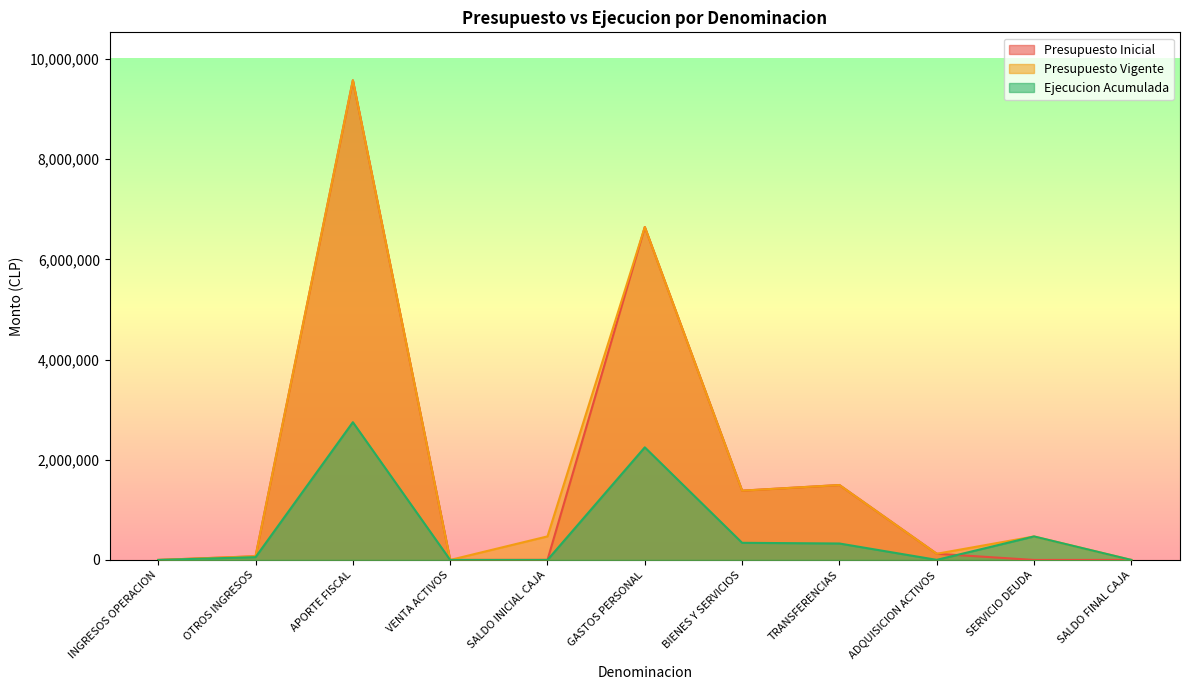

Reading right to left, list all the values displayed in this chart.

Presupuesto Inicial: SALDO FINAL CAJA=500	SERVICIO DEUDA=0	ADQUISICION ACTIVOS=123479	TRANSFERENCIAS=1495317	BIENES Y SERVICIOS=1382817	GASTOS PERSONAL=6644869	SALDO INICIAL CAJA=1000	VENTA ACTIVOS=0	APORTE FISCAL=9572471	OTROS INGRESOS=73511	INGRESOS OPERACION=0
Presupuesto Vigente: SALDO FINAL CAJA=500	SERVICIO DEUDA=469078	ADQUISICION ACTIVOS=123479	TRANSFERENCIAS=1495317	BIENES Y SERVICIOS=1382817	GASTOS PERSONAL=6644869	SALDO INICIAL CAJA=470078	VENTA ACTIVOS=0	APORTE FISCAL=9572471	OTROS INGRESOS=73511	INGRESOS OPERACION=0
Ejecucion Acumulada: SALDO FINAL CAJA=0	SERVICIO DEUDA=469078	ADQUISICION ACTIVOS=1627	TRANSFERENCIAS=328197	BIENES Y SERVICIOS=342082	GASTOS PERSONAL=2247453	SALDO INICIAL CAJA=0	VENTA ACTIVOS=61	APORTE FISCAL=2749000	OTROS INGRESOS=55537	INGRESOS OPERACION=4